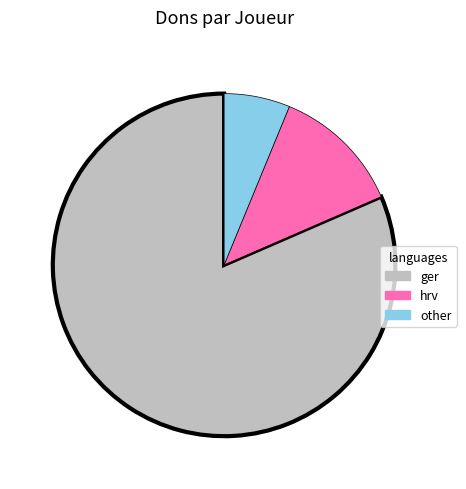

Does any single category account for the majority?

Yes